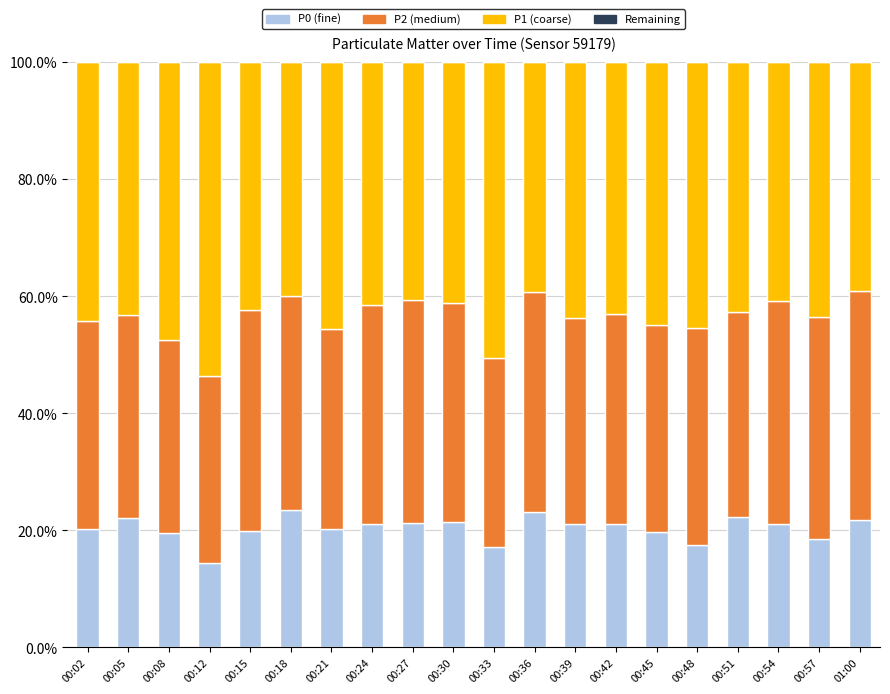

Which category has the lowest value in the P0 (fine) series?

00:12